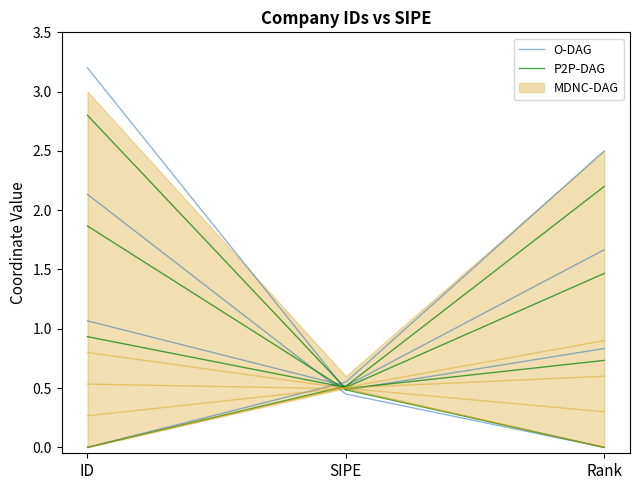

True or false: P2P-DAG has a value of 1.1 at Rank.

False